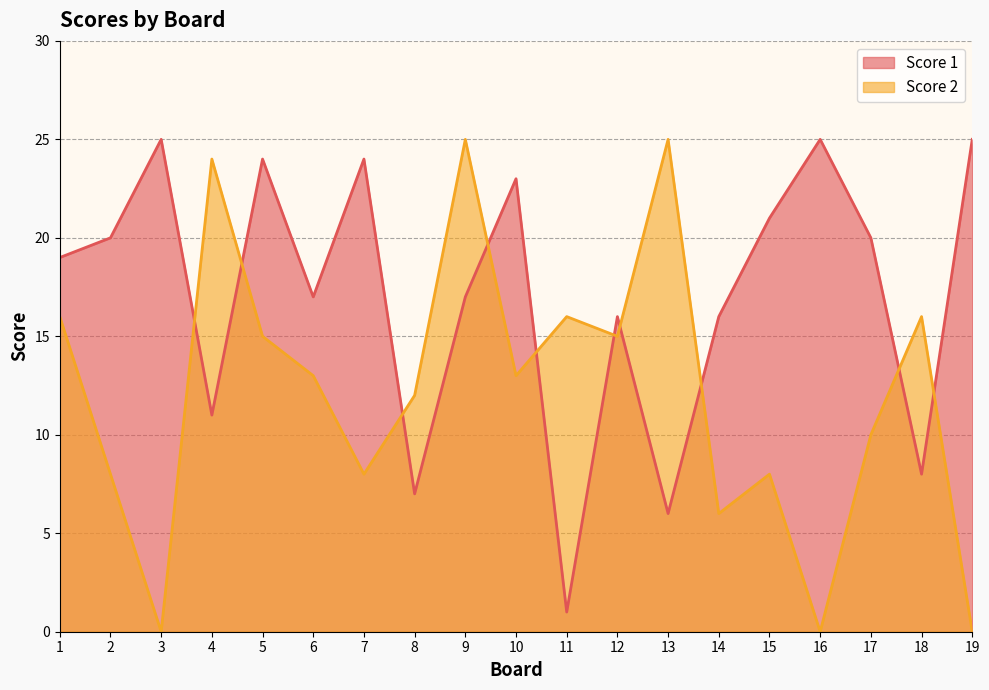

Reading left to right, what are all the values shown in this chart?

Score 1: 1=19	2=20	3=25	4=11	5=24	6=17	7=24	8=7	9=17	10=23	11=1	12=16	13=6	14=16	15=21	16=25	17=20	18=8	19=25
Score 2: 1=16	2=8	3=0	4=24	5=15	6=13	7=8	8=12	9=25	10=13	11=16	12=15	13=25	14=6	15=8	16=0	17=10	18=16	19=0